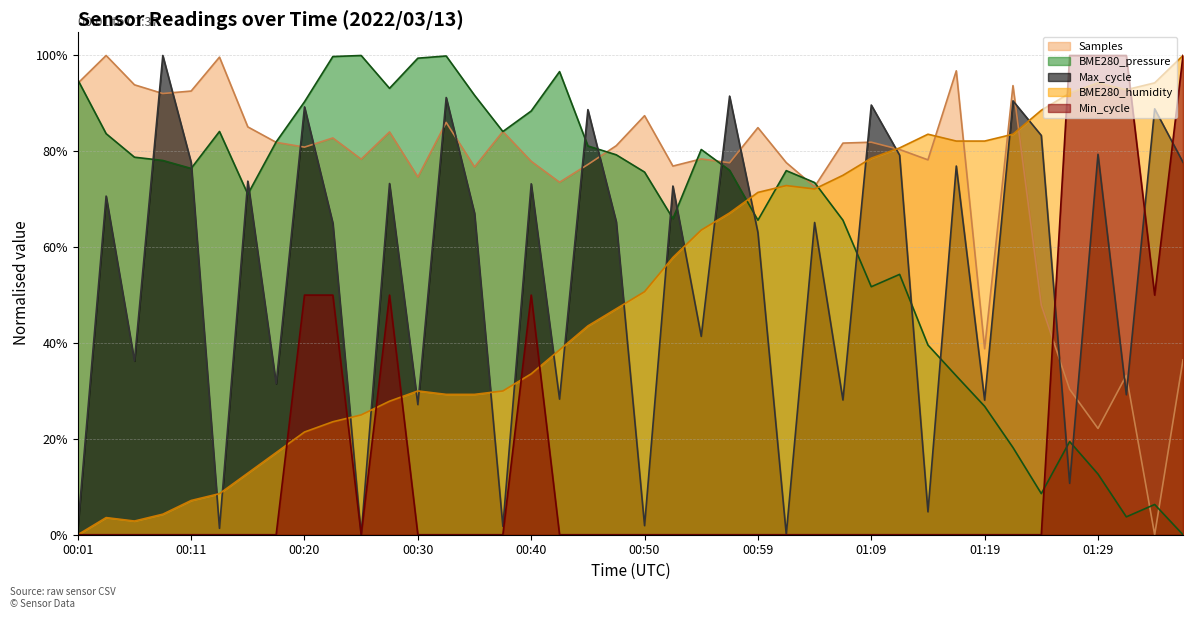

Between 01:21 and 00:01, which is larger?

00:01